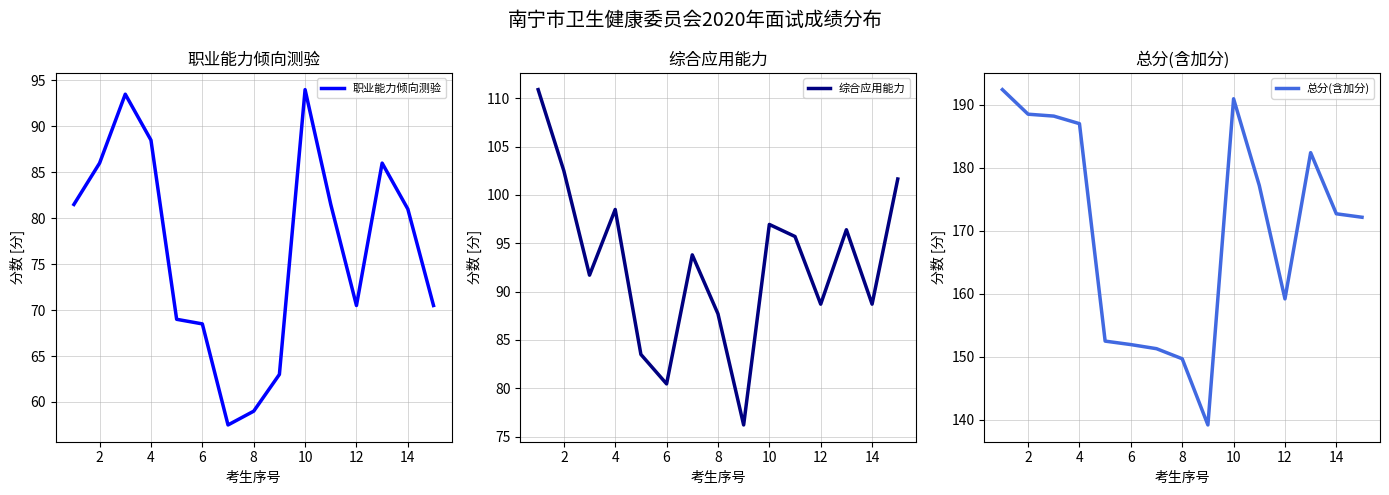

The 职业能力倾向测验 series shows 27.6 at 8. True or false?

False